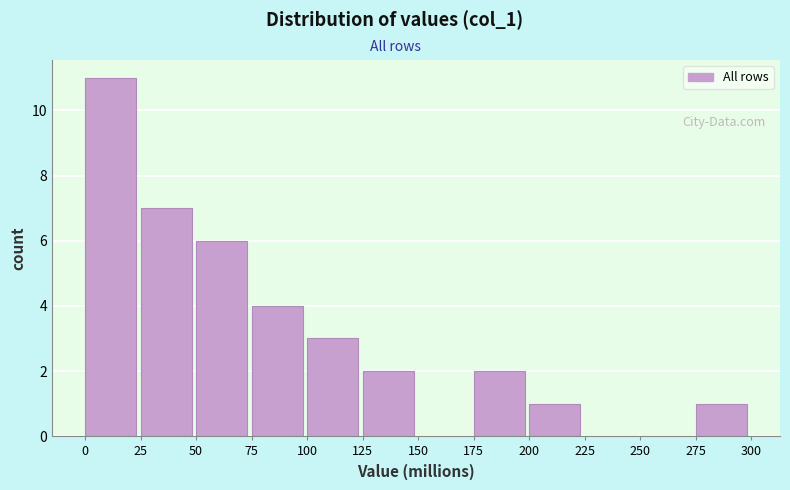

Over which range of the x-axis is the bar tallest?

0 to 25